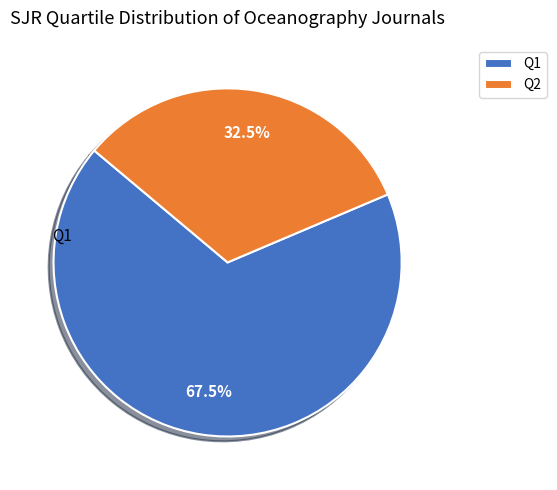

Which slice represents more than half of the pie?

Q1